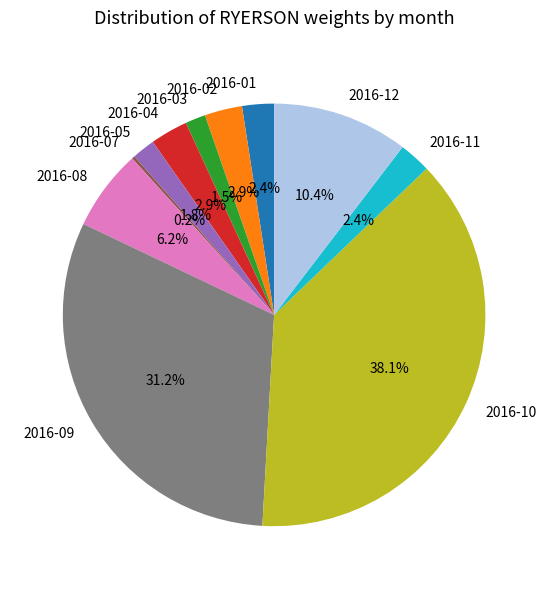

To the nearest percent, what is the average slice percentage?

9%